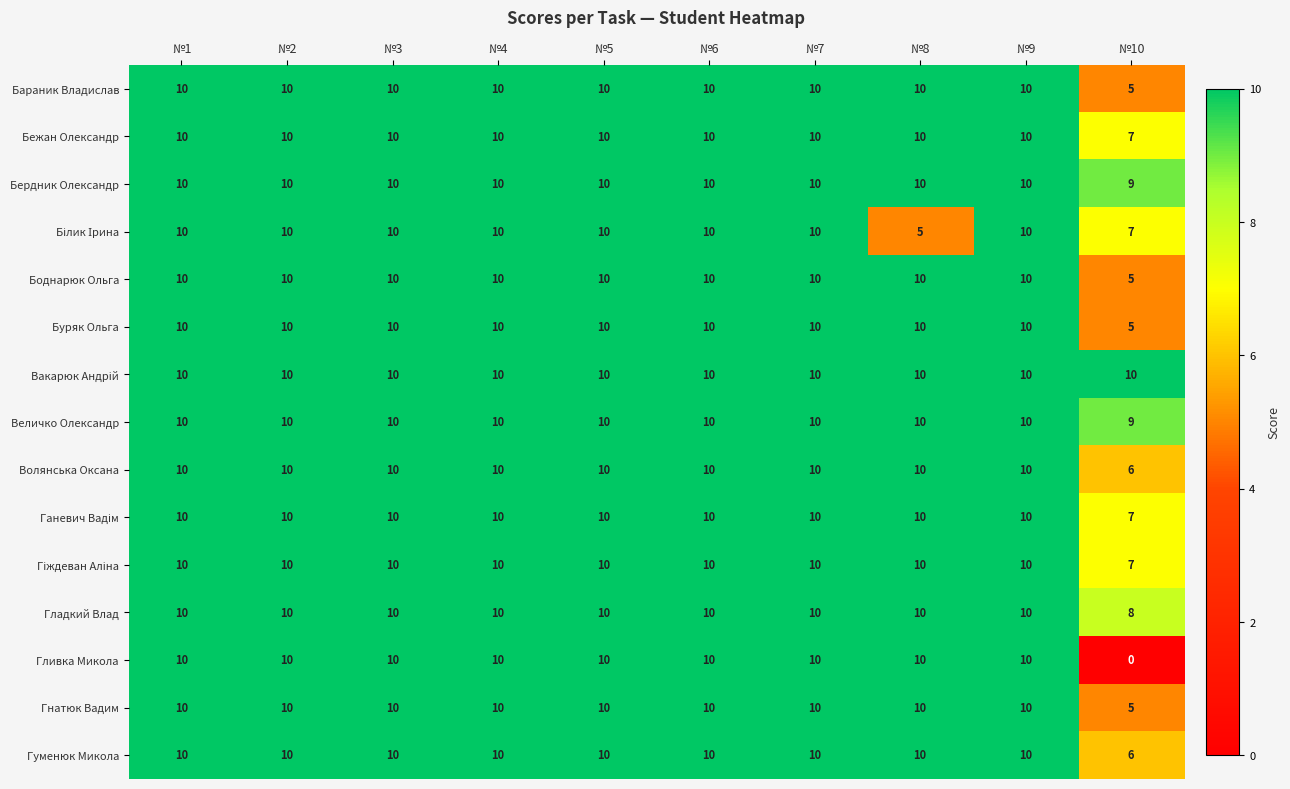

How many series are shown in this chart?

15